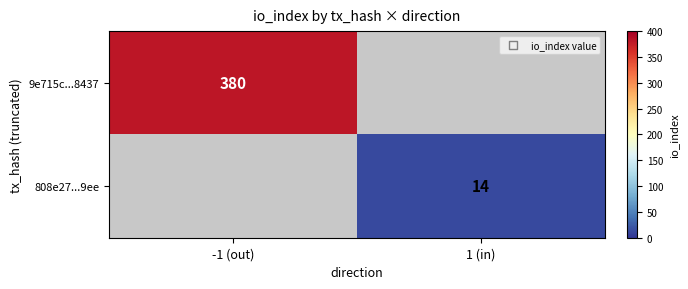

Is it true that 808e27...9ee equals 23.4 at 1 (in)?

False